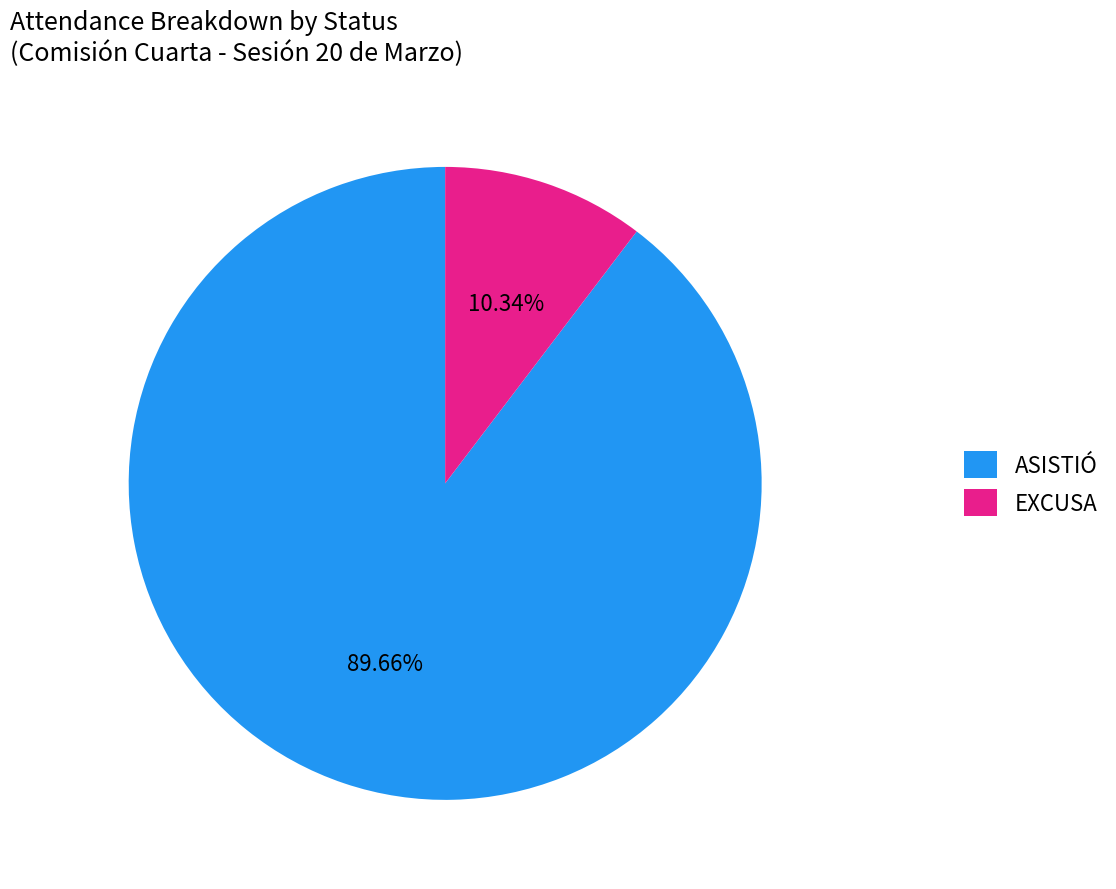

What is the smallest slice in the pie chart?

EXCUSA